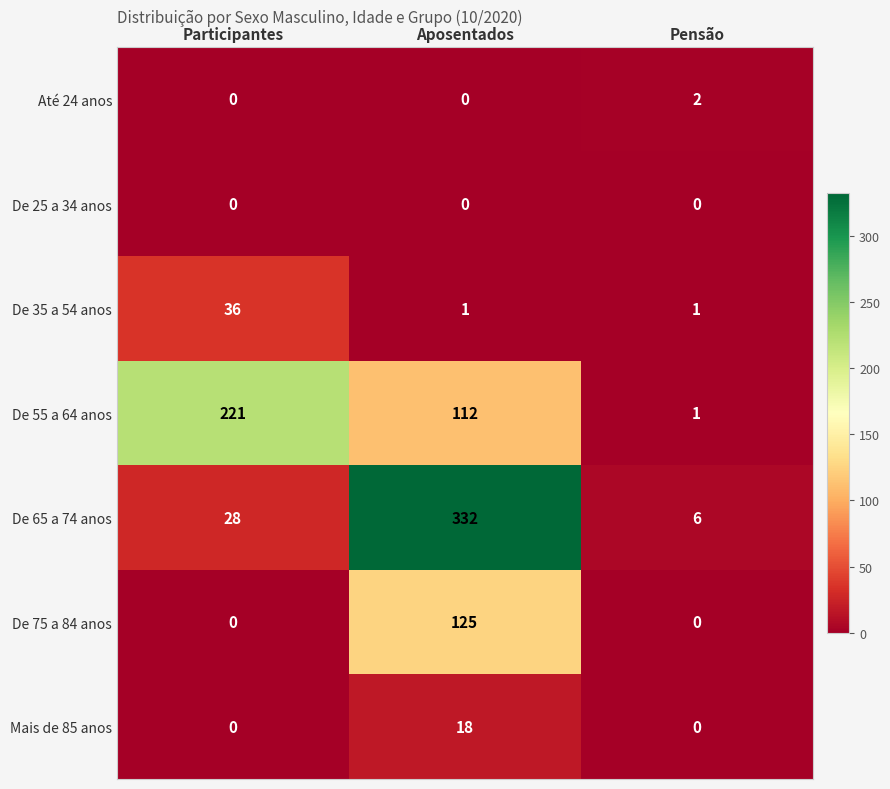

What is the total value across all series at Participantes?

285